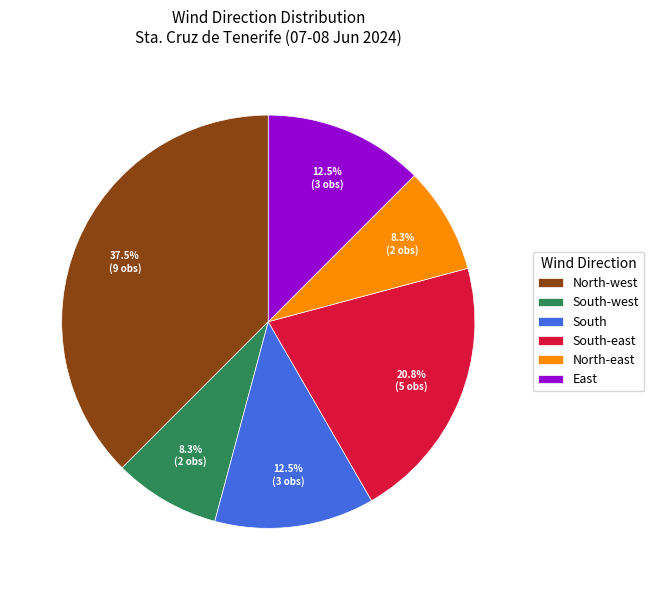

How many slices are in this pie chart?

6